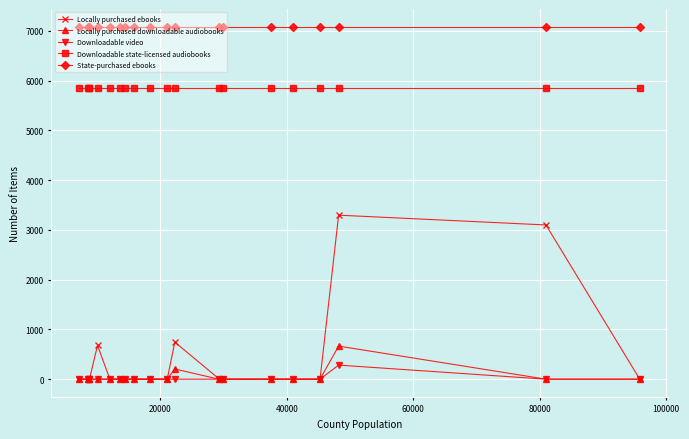

What is the value of the Downloadable state-licensed audiobooks point at the 7th from the left?

5850